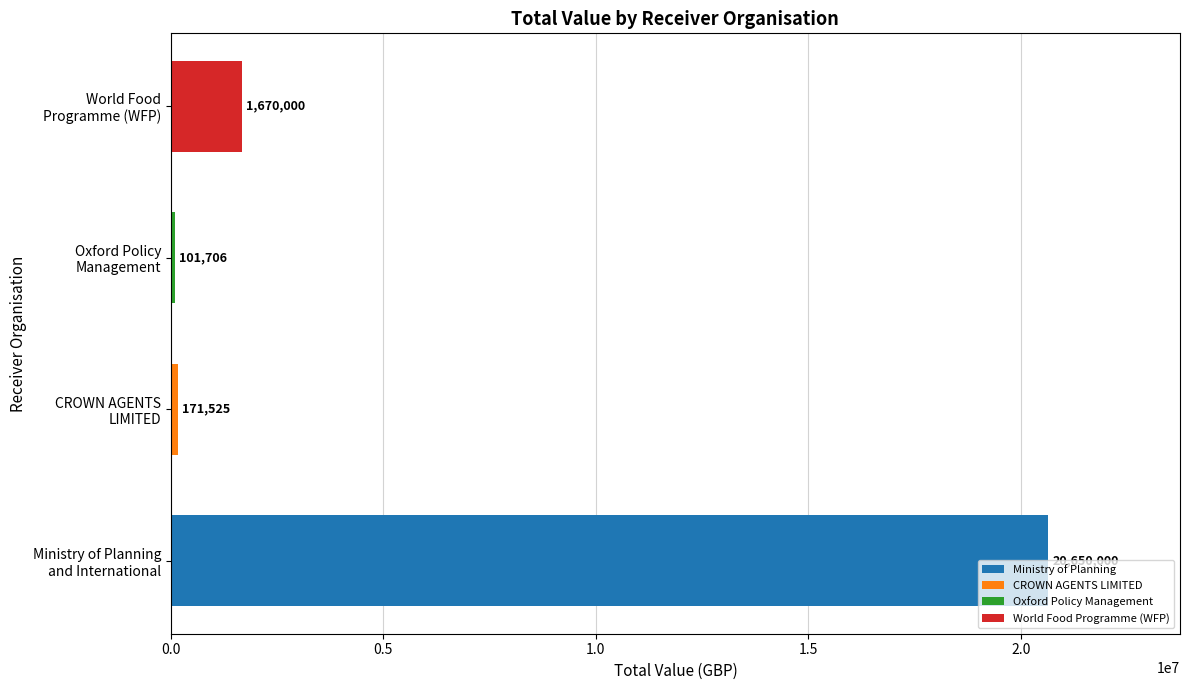

Where is the data nearest to the value 10375853?

World Food
Programme (WFP)